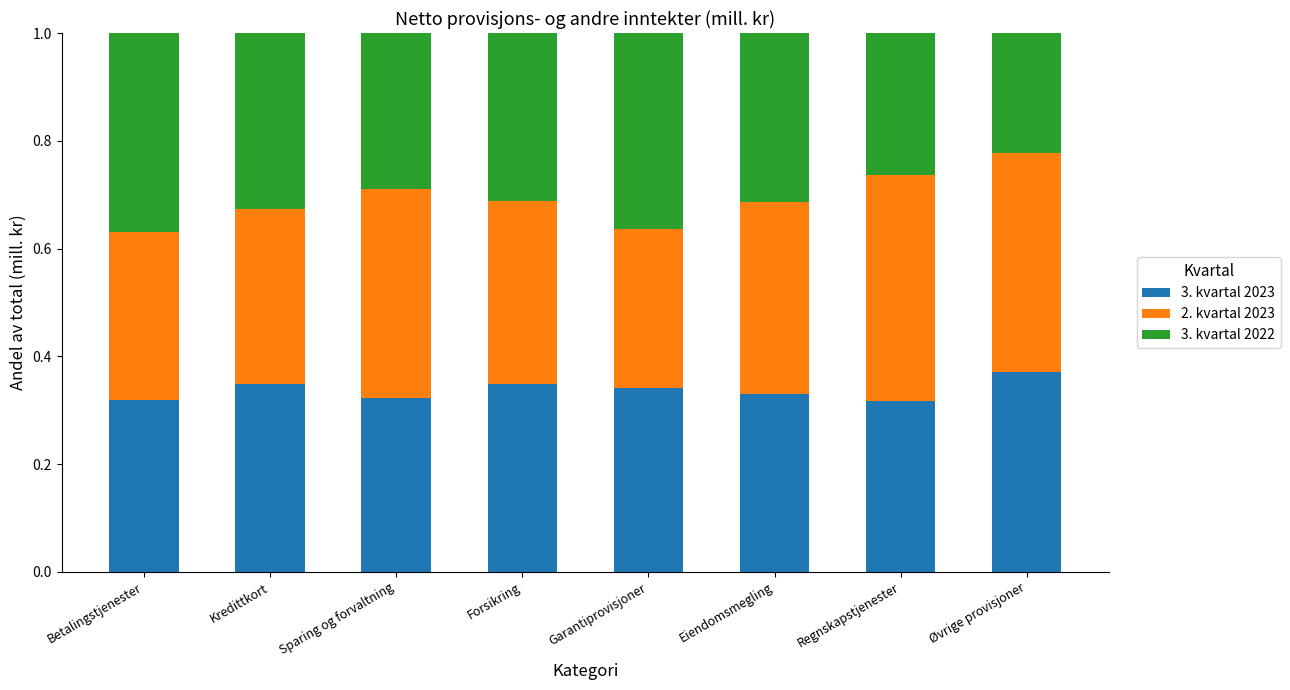

At which label does 3. kvartal 2023 reach its peak?

Øvrige provisjoner